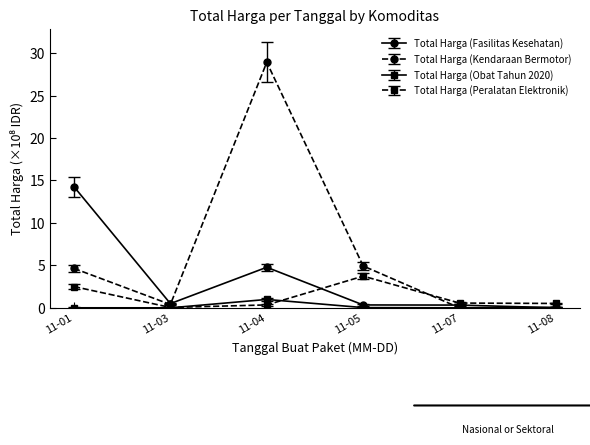

What are all the series names shown in the legend?

Total Harga (Fasilitas Kesehatan), Total Harga (Kendaraan Bermotor), Total Harga (Obat Tahun 2020), Total Harga (Peralatan Elektronik)